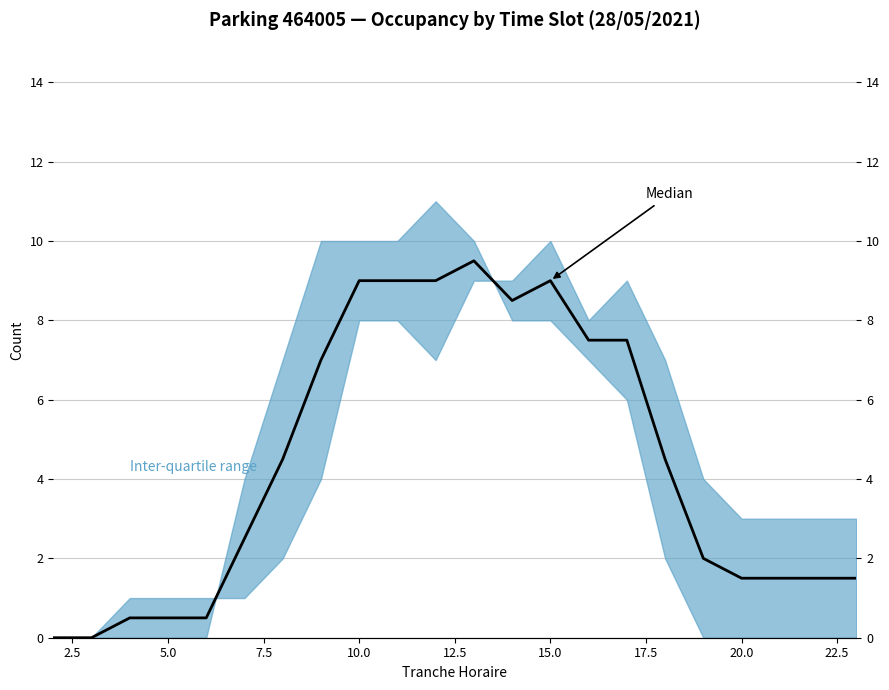

Reading left to right, extract all data points from this chart.

0.0	0.0	0.5	0.5	0.5	2.5	4.5	7.0	9.0	9.0	9.0	9.5	8.5	9.0	7.5	7.5	4.5	2.0	1.5	1.5	1.5	1.5